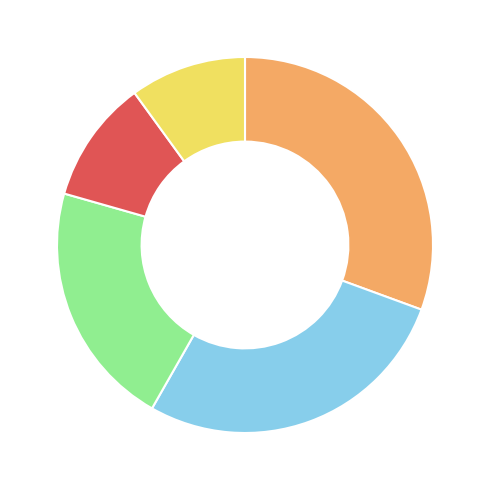

Is there any slice that represents more than half of the pie?

No